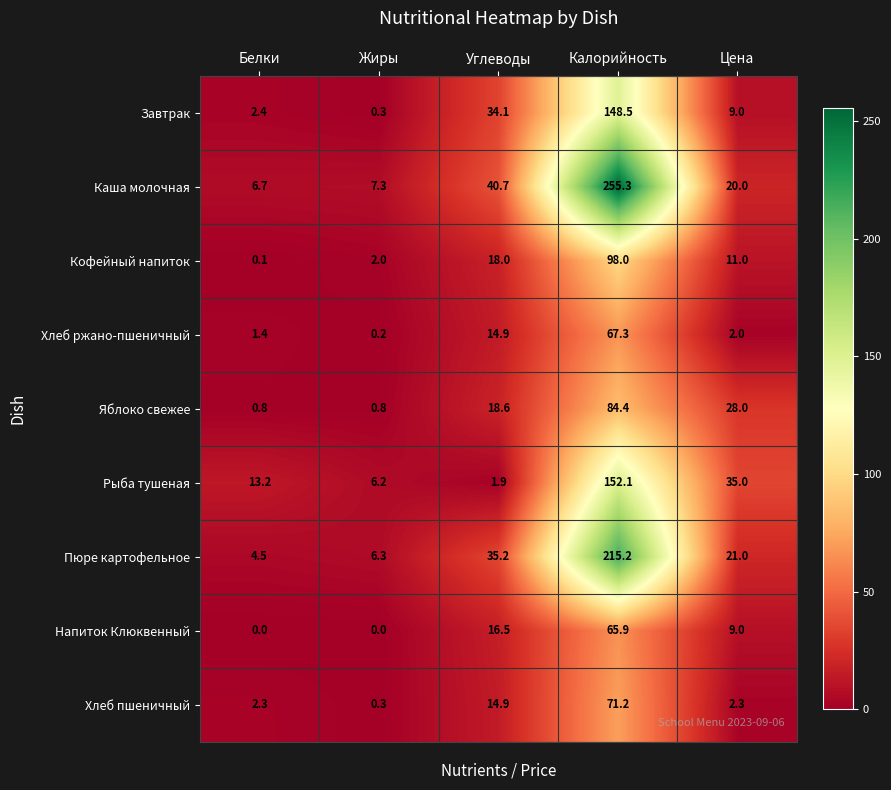

Read the Завтрак value at Белки.

2.4